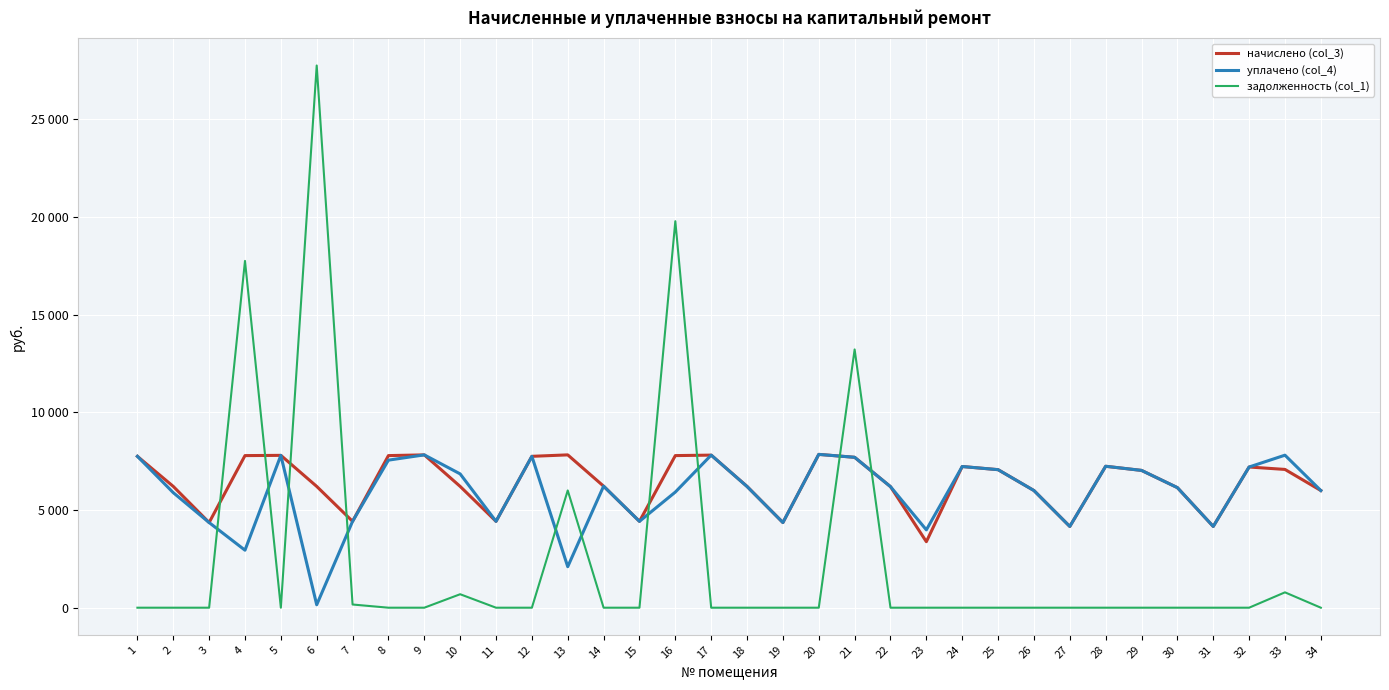

At which label is уплачено (col_4) closest to 3999?

23